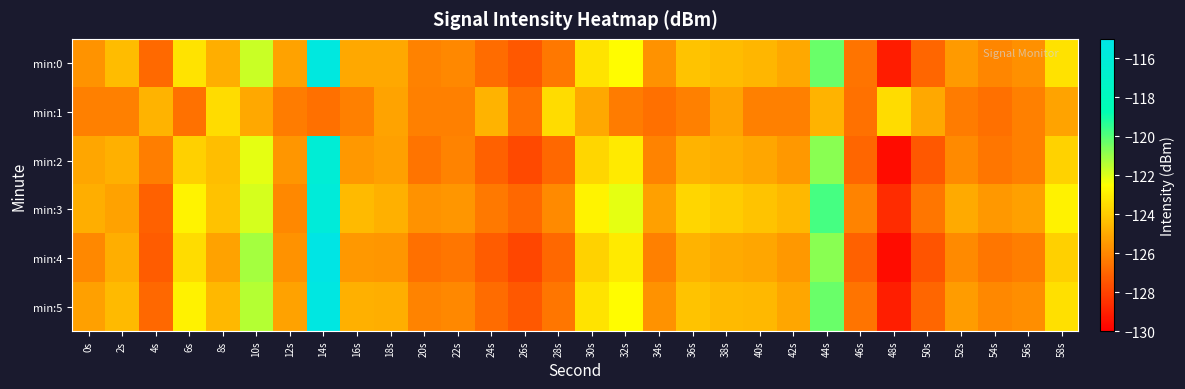

Reading right to left, list all the values displayed in this chart.

min:0: 58s=-123.4	56s=-125.8	54s=-126.0	52s=-125.4	50s=-127.0	48s=-129.1	46s=-126.6	44s=-120.3	42s=-125.1	40s=-124.6	38s=-124.5	36s=-124.2	34s=-125.7	32s=-122.6	30s=-123.3	28s=-126.4	26s=-127.4	24s=-126.8	22s=-126.0	20s=-126.1	18s=-125.1	16s=-125.0	14s=-115.5	12s=-125.2	10s=-121.7	8s=-124.9	6s=-123.3	4s=-126.9	2s=-124.5	0s=-125.6
min:1: 58s=-125.2	56s=-126.2	54s=-126.7	52s=-126.4	50s=-125.1	48s=-123.5	46s=-126.7	44s=-124.7	42s=-126.2	40s=-126.2	38s=-125.2	36s=-126.2	34s=-126.7	32s=-126.4	30s=-125.1	28s=-123.5	26s=-126.7	24s=-124.7	22s=-126.2	20s=-126.2	18s=-125.2	16s=-126.2	14s=-126.7	12s=-126.4	10s=-125.1	8s=-123.5	6s=-126.7	4s=-124.7	2s=-126.2	0s=-126.2
min:2: 58s=-123.8	56s=-126.2	54s=-126.5	52s=-125.9	50s=-127.4	48s=-129.6	46s=-127.0	44s=-120.8	42s=-125.5	40s=-125.1	38s=-124.9	36s=-124.7	34s=-126.1	32s=-123.1	30s=-123.7	28s=-126.9	26s=-127.8	24s=-127.1	22s=-126.1	20s=-126.6	18s=-125.3	16s=-125.5	14s=-116.2	12s=-125.6	10s=-122.1	8s=-124.4	6s=-123.9	4s=-126.3	2s=-124.8	0s=-125.1
min:3: 58s=-122.9	56s=-125.3	54s=-125.5	52s=-125.0	50s=-126.5	48s=-128.7	46s=-126.1	44s=-119.8	42s=-124.6	40s=-124.2	38s=-124.0	36s=-123.7	34s=-125.3	32s=-122.1	30s=-122.8	28s=-125.9	26s=-126.9	24s=-126.4	22s=-125.6	20s=-125.7	18s=-124.8	16s=-124.5	14s=-115.9	12s=-126.0	10s=-121.9	8s=-124.3	6s=-122.8	4s=-127.1	2s=-125.2	0s=-124.9
min:4: 58s=-123.9	56s=-126.3	54s=-126.5	52s=-125.9	50s=-127.5	48s=-129.6	46s=-127.1	44s=-120.8	42s=-125.5	40s=-125.1	38s=-125.0	36s=-124.7	34s=-126.2	32s=-123.1	30s=-123.8	28s=-126.9	26s=-127.9	24s=-127.3	22s=-126.5	20s=-126.7	18s=-125.6	16s=-125.5	14s=-115.1	12s=-125.7	10s=-121.2	8s=-125.2	6s=-123.5	4s=-127.3	2s=-124.9	0s=-126.0
min:5: 58s=-123.4	56s=-125.8	54s=-126.0	52s=-125.4	50s=-127.0	48s=-129.1	46s=-126.6	44s=-120.3	42s=-125.1	40s=-124.6	38s=-124.5	36s=-124.2	34s=-125.7	32s=-122.6	30s=-123.3	28s=-126.5	26s=-127.4	24s=-126.8	22s=-126.0	20s=-126.1	18s=-124.9	16s=-124.8	14s=-115.3	12s=-125.2	10s=-121.4	8s=-124.6	6s=-122.9	4s=-126.9	2s=-124.5	0s=-125.3